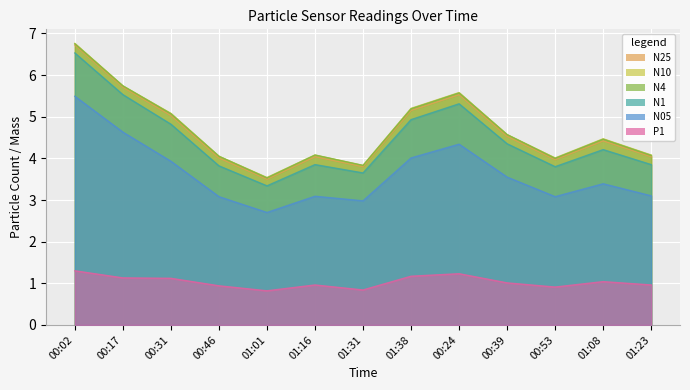

What is the difference between the maximum and minimum values in the P1 series?

0.5